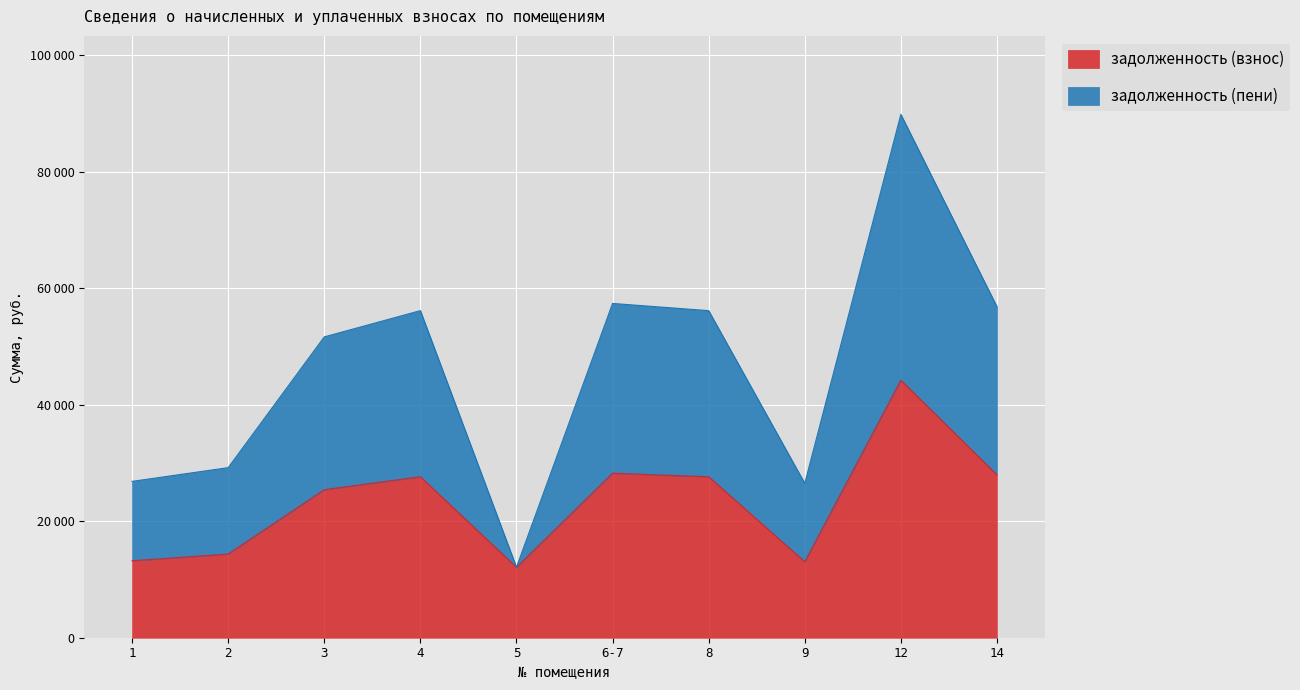

What is the difference between the maximum and minimum values in the задолженность (пени) series?

77734.8